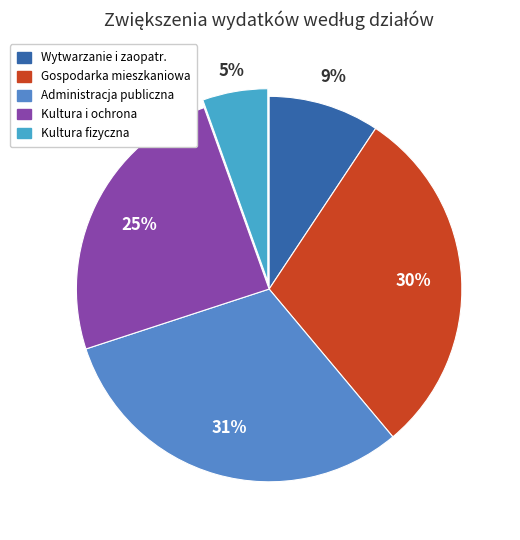

Count the number of slices in the pie.

5